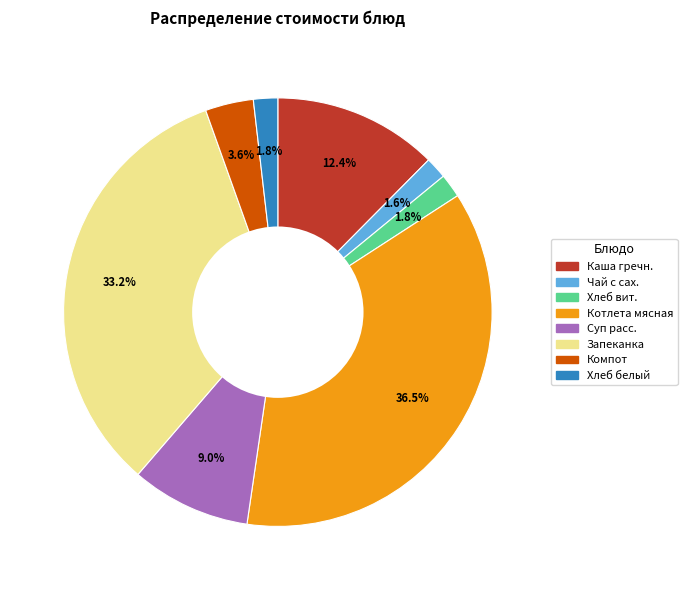

Count the number of slices in the pie.

8